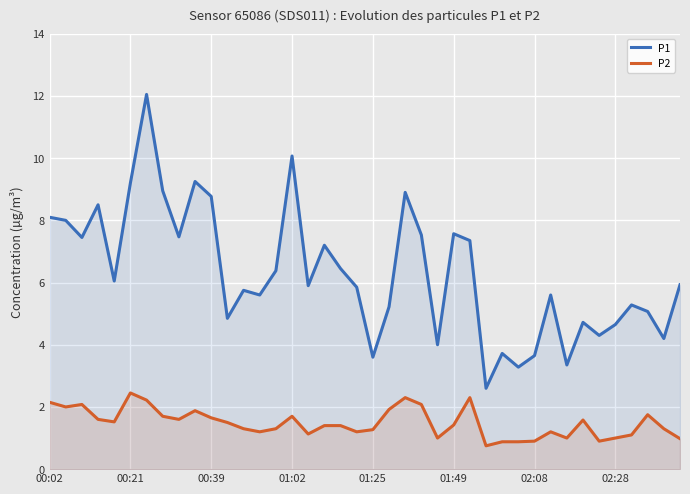

List the series in order of their peak value, highest first.

P1, P2